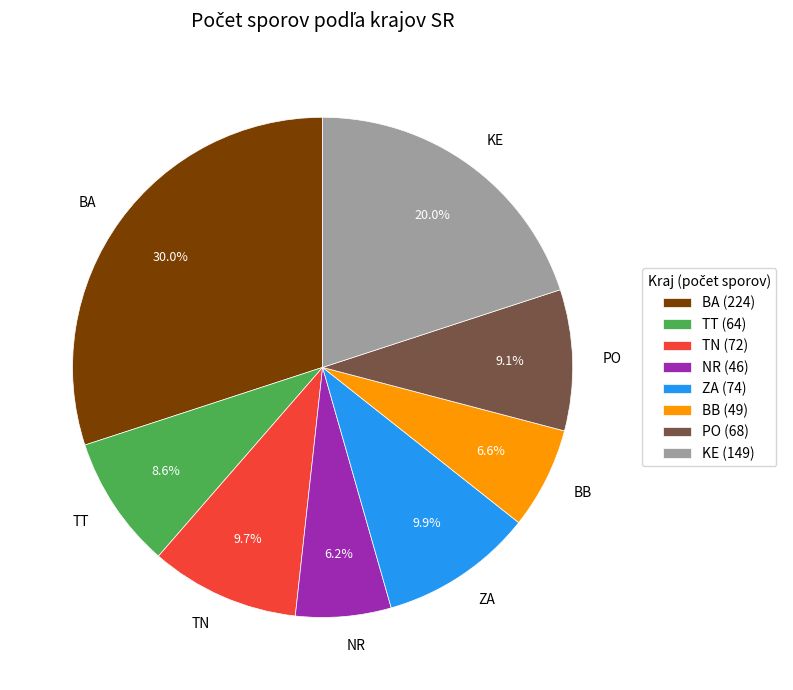

Count the number of slices in the pie.

8